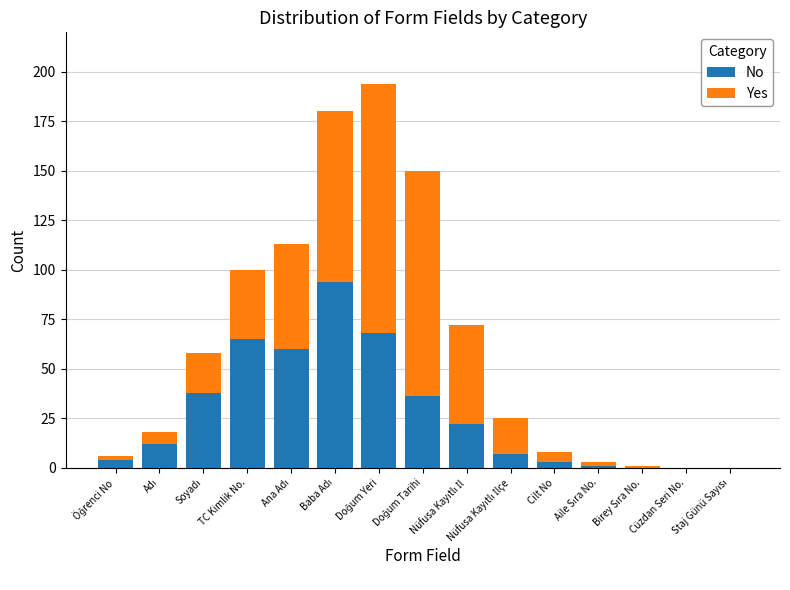

What is the maximum value for No?

94